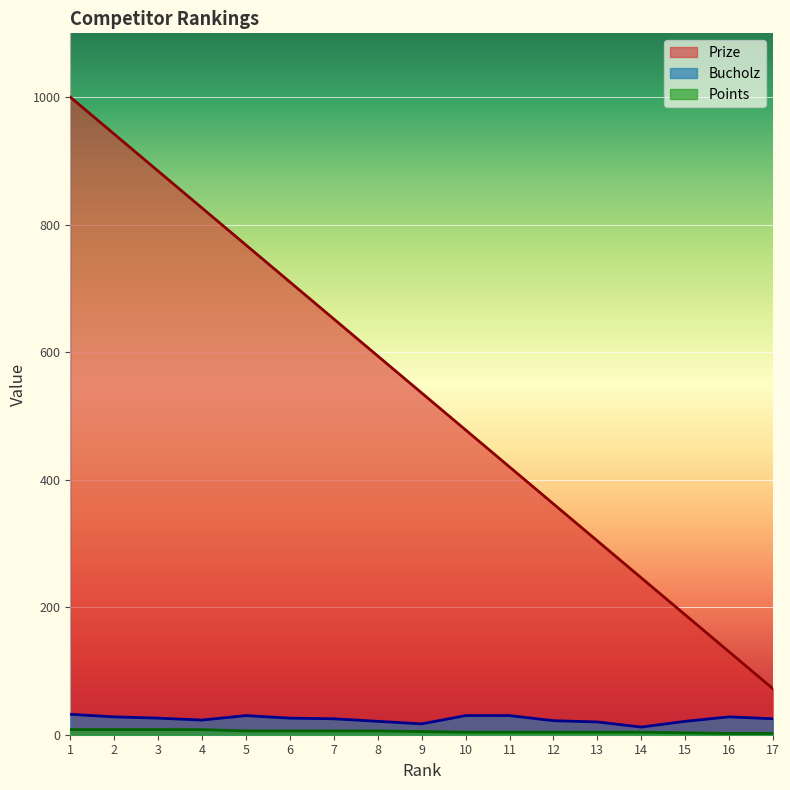

Count the number of data series in this chart.

3